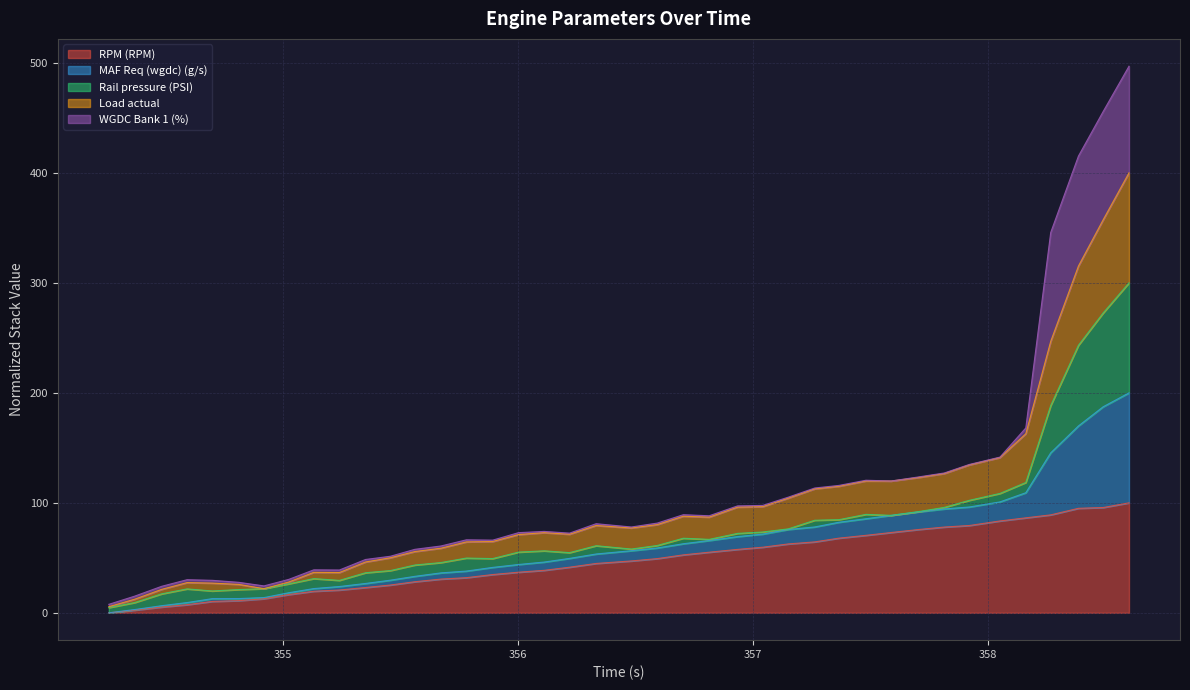

What is the highest value of the RPM (RPM) series?

100.0